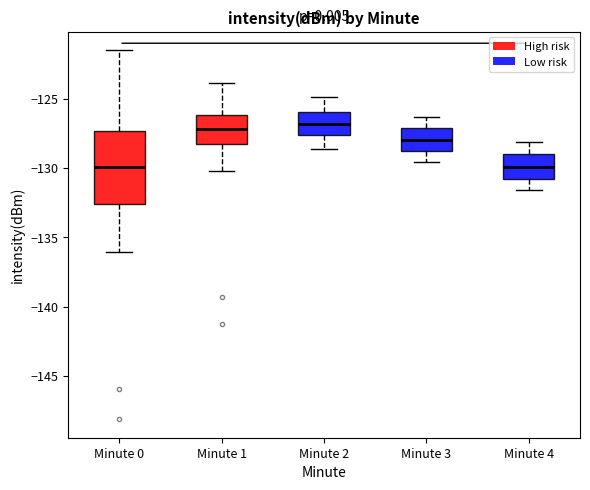

Where does the upper whisker of the box for Minute 2 end on the y-axis? The values are not printed on the chart, so give them approximately, as read against the axis.

-125.0